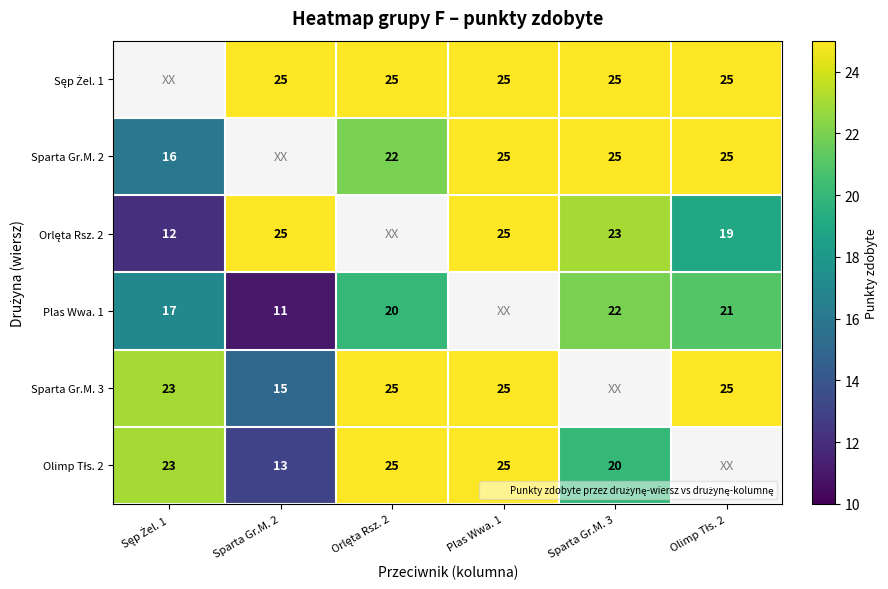

Which series has the largest total across all categories?

Sęp Żel. 1